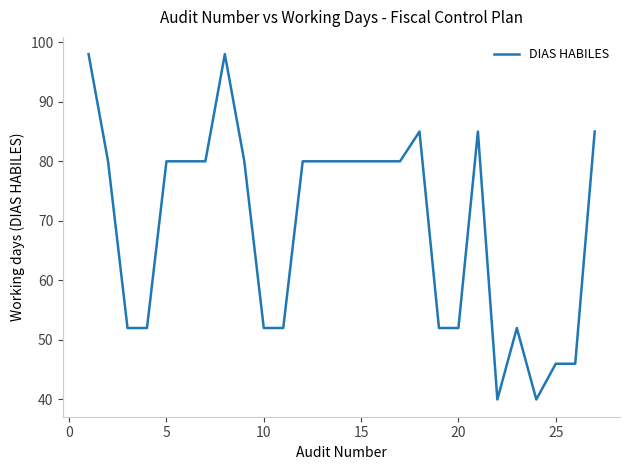

What is the difference between the maximum and minimum values?

58